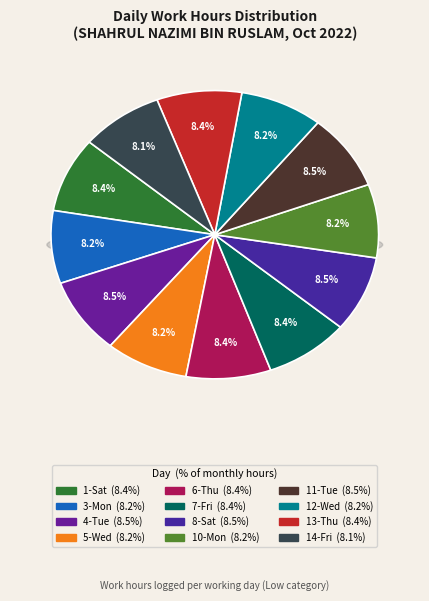

True or false: 7-Fri accounts for 8% of the total.

True